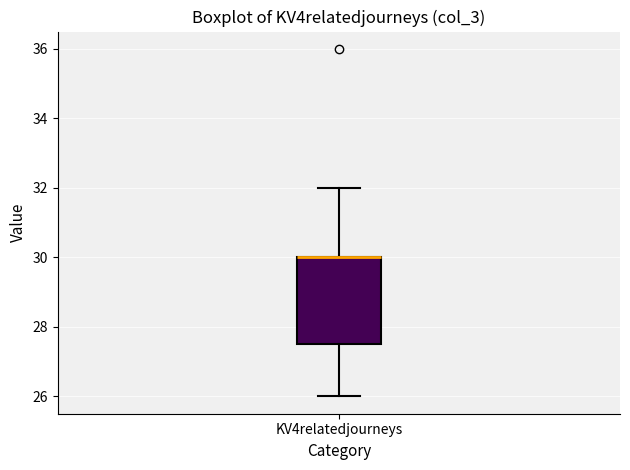

Read this box plot against the y-axis: the position of the median line, the range covered by the box, and the ends of both whiskers. The values are not printed on the chart, so give them approximately, as read against the axis.

median 30.0 (drawn on the box's upper edge), box 27.6 to 30.0, whiskers 26.0 to 32.0